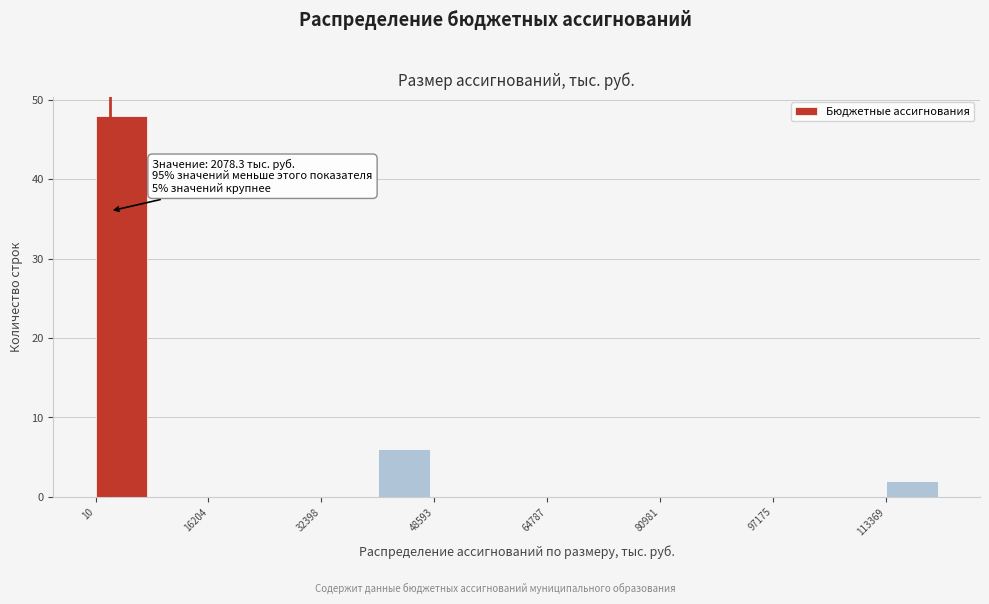

Over which range of the x-axis is the bar tallest?

0 to 8000